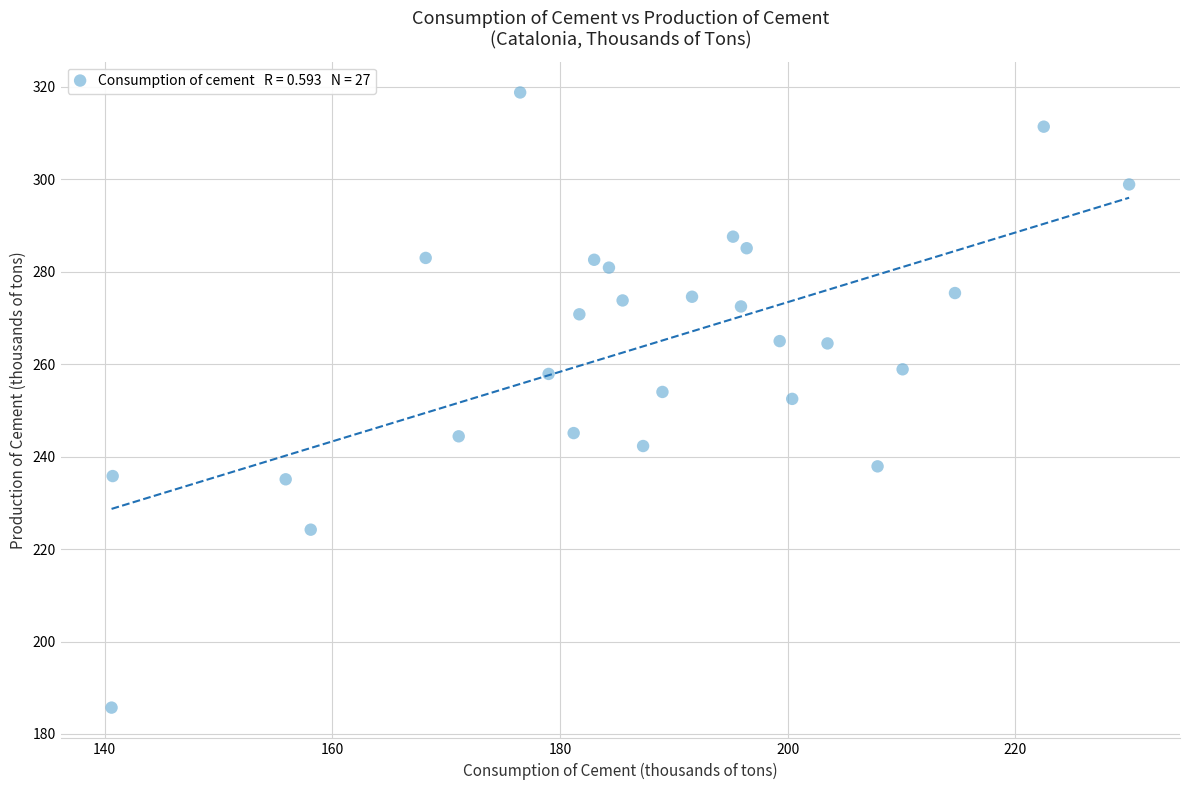

What is the range of X values (max minus min)?

89.4